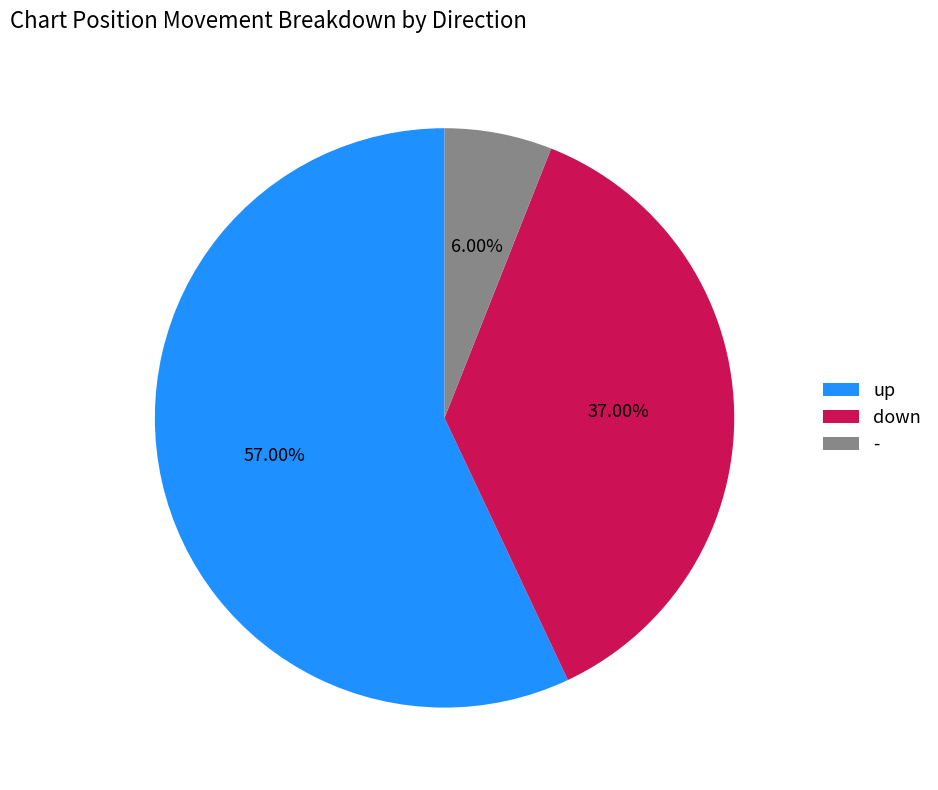

Rank the categories by value from lowest to highest.

-, down, up